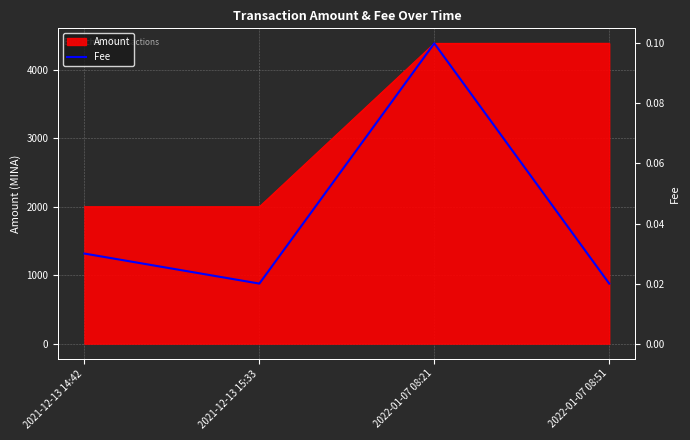

How many interior local peaks (higher than both neighbors) does the data have?

1